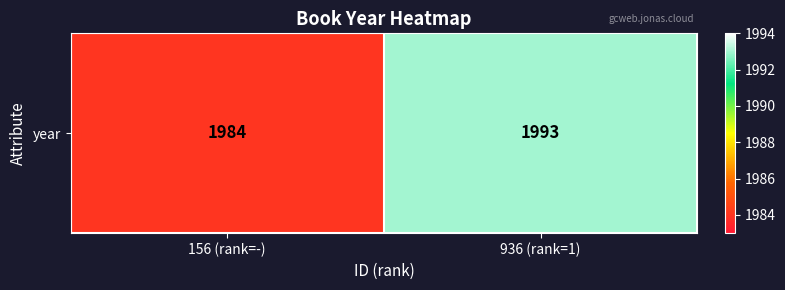

Reading left to right, transcribe all the data shown in this chart.

156 (rank=-)=1984	936 (rank=1)=1993